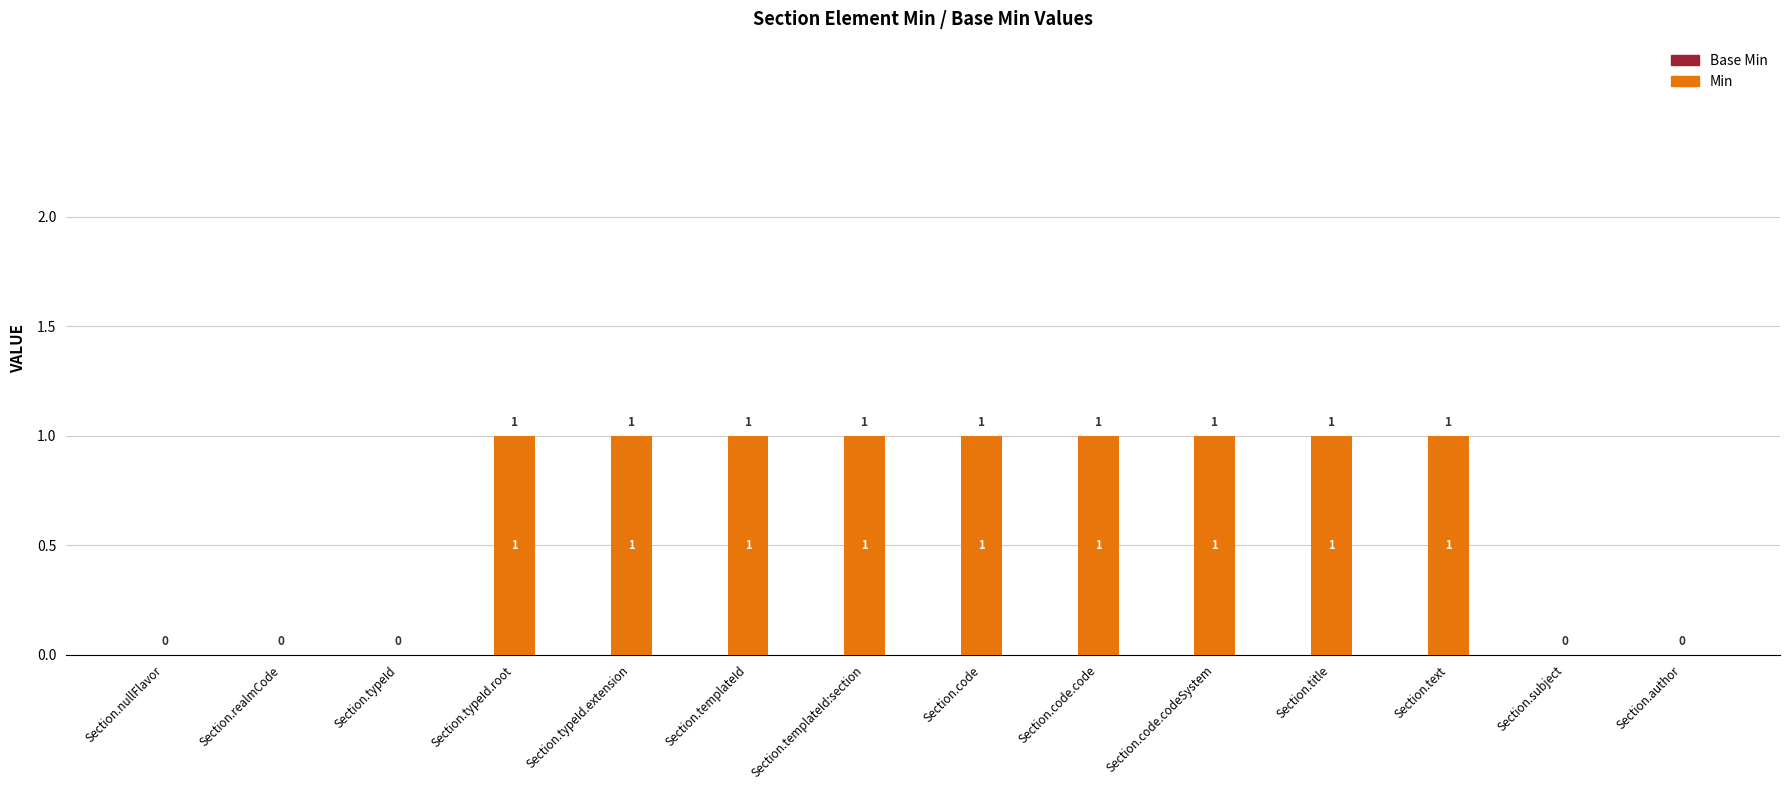

True or false: the data shows 1 at Section.text.

True